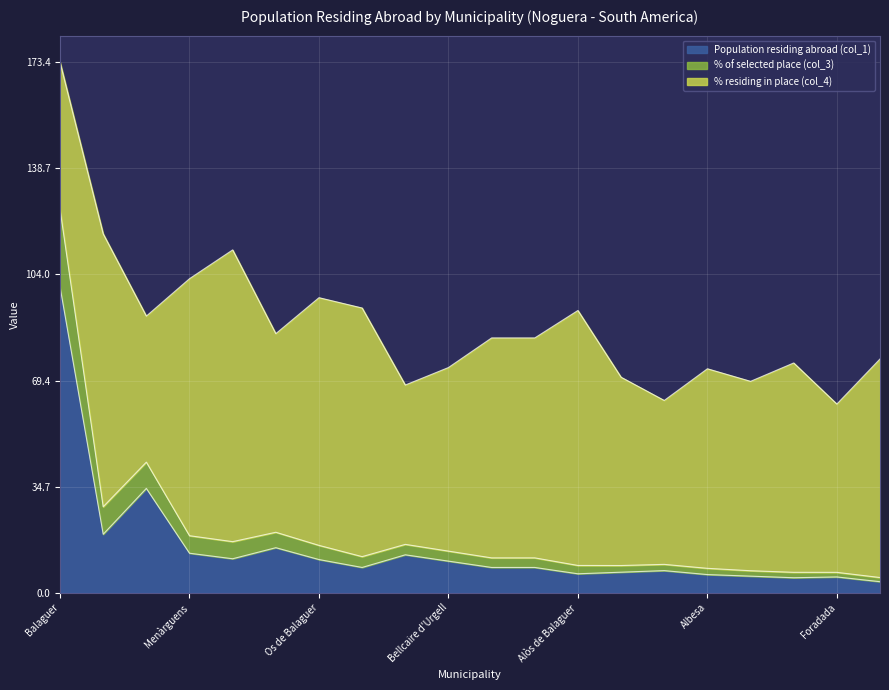

True or false: % of selected place (col_3) and Population residing abroad (col_1) cross at least once.

False